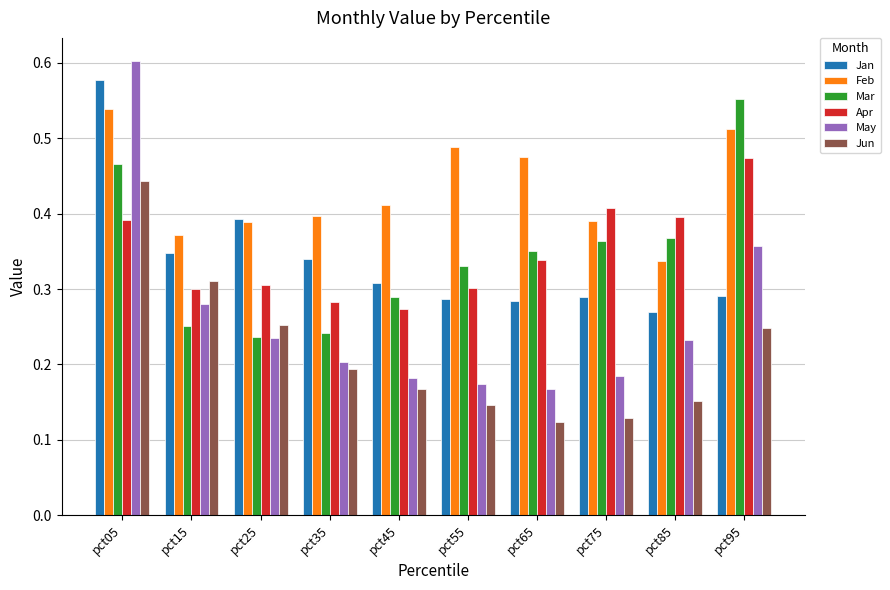

At how many categories does at least one series exceed 0?

10